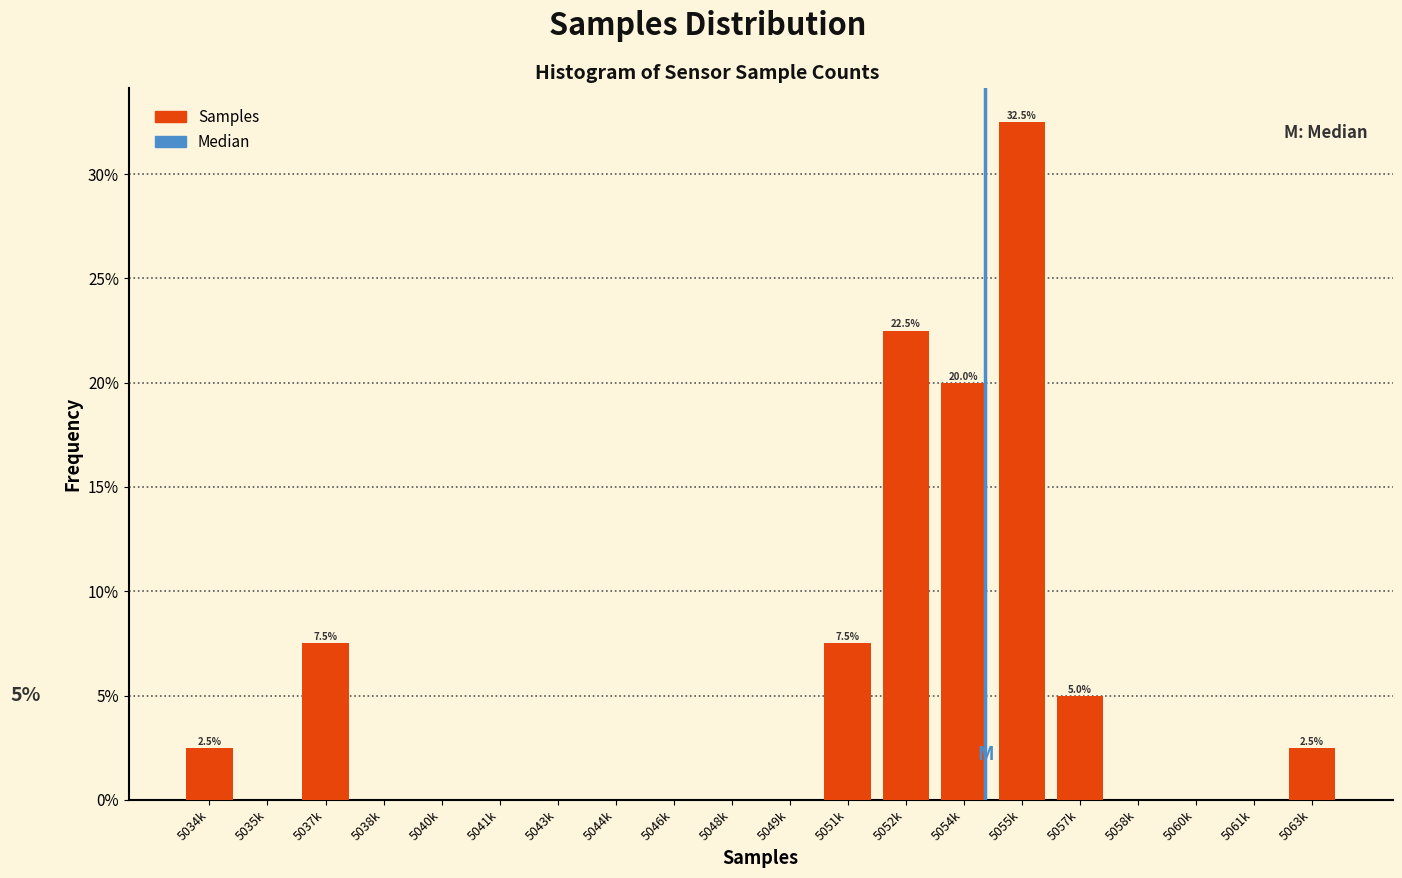

Reading left to right, what are all the values shown in this chart?

5034k=2.5	5035k=0.0	5037k=7.5	5038k=0.0	5040k=0.0	5041k=0.0	5043k=0.0	5044k=0.0	5046k=0.0	5048k=0.0	5049k=0.0	5051k=7.5	5052k=22.5	5054k=20.0	5055k=32.5	5057k=5.0	5058k=0.0	5060k=0.0	5061k=0.0	5063k=2.5